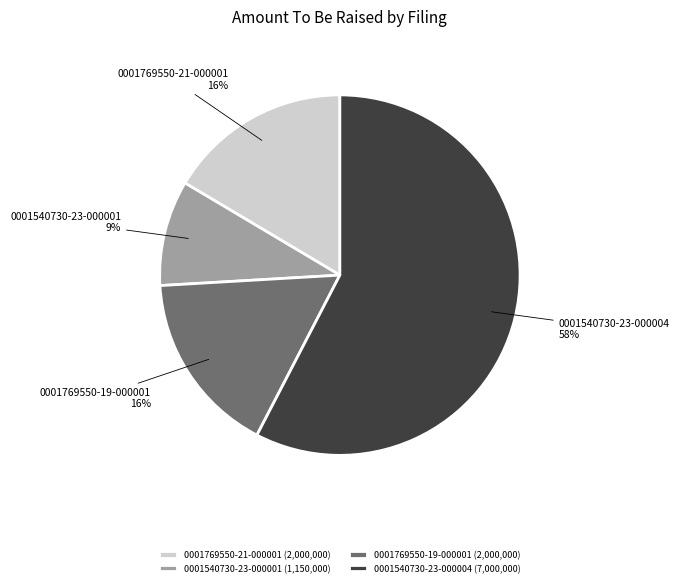

Combined, do 0001540730-23-000004 and 0001769550-19-000001 account for over 50%?

Yes